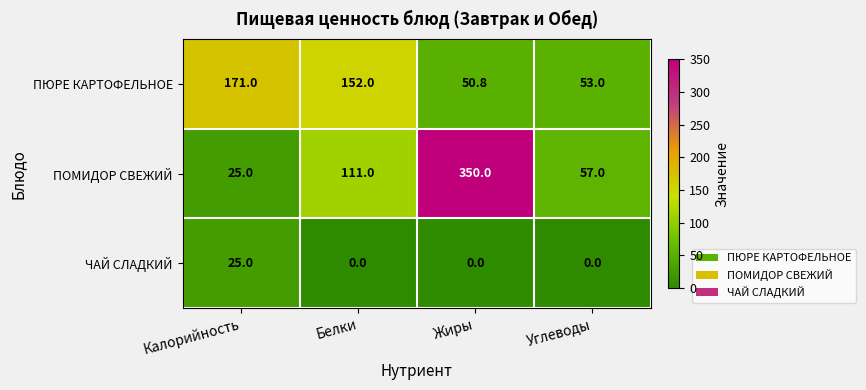

What is the difference between the ПОМИДОР СВЕЖИЙ values at Белки and Калорийность?

86.0